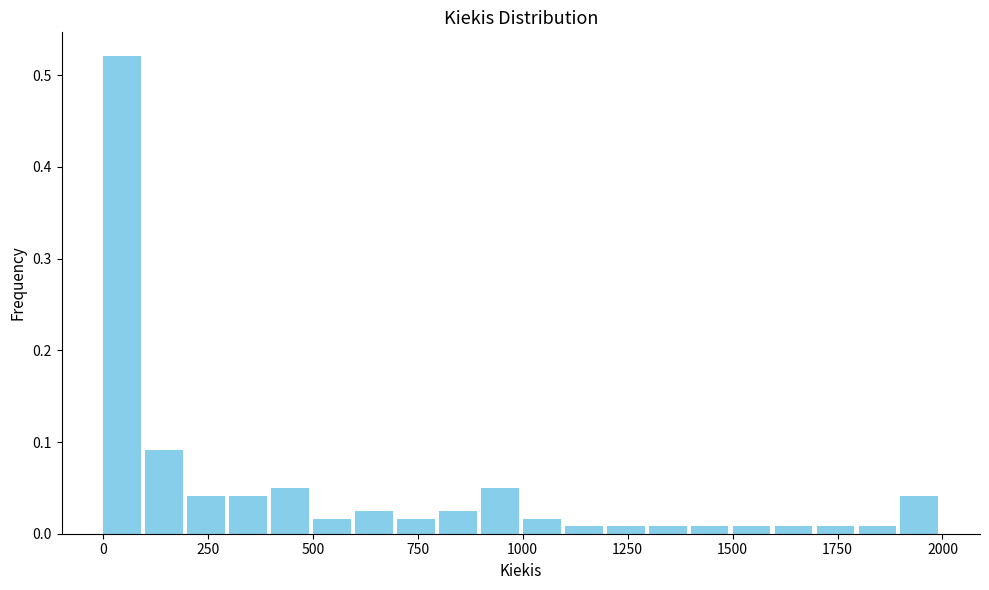

Around what value on the x-axis is the tallest bar? Give the approximate position of its centre, as read against the axis.

50